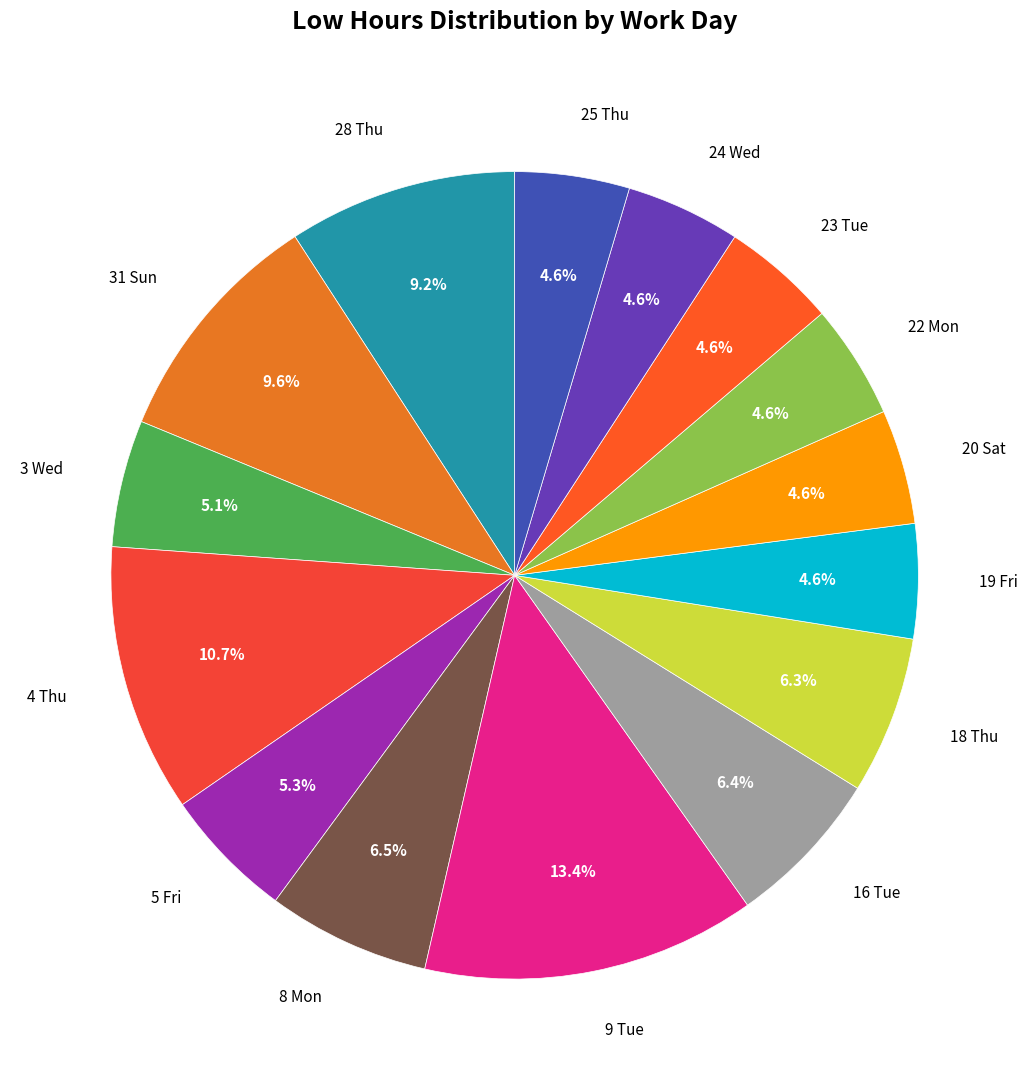

What percentage is NOT represented by 31 Sun?

90.4%